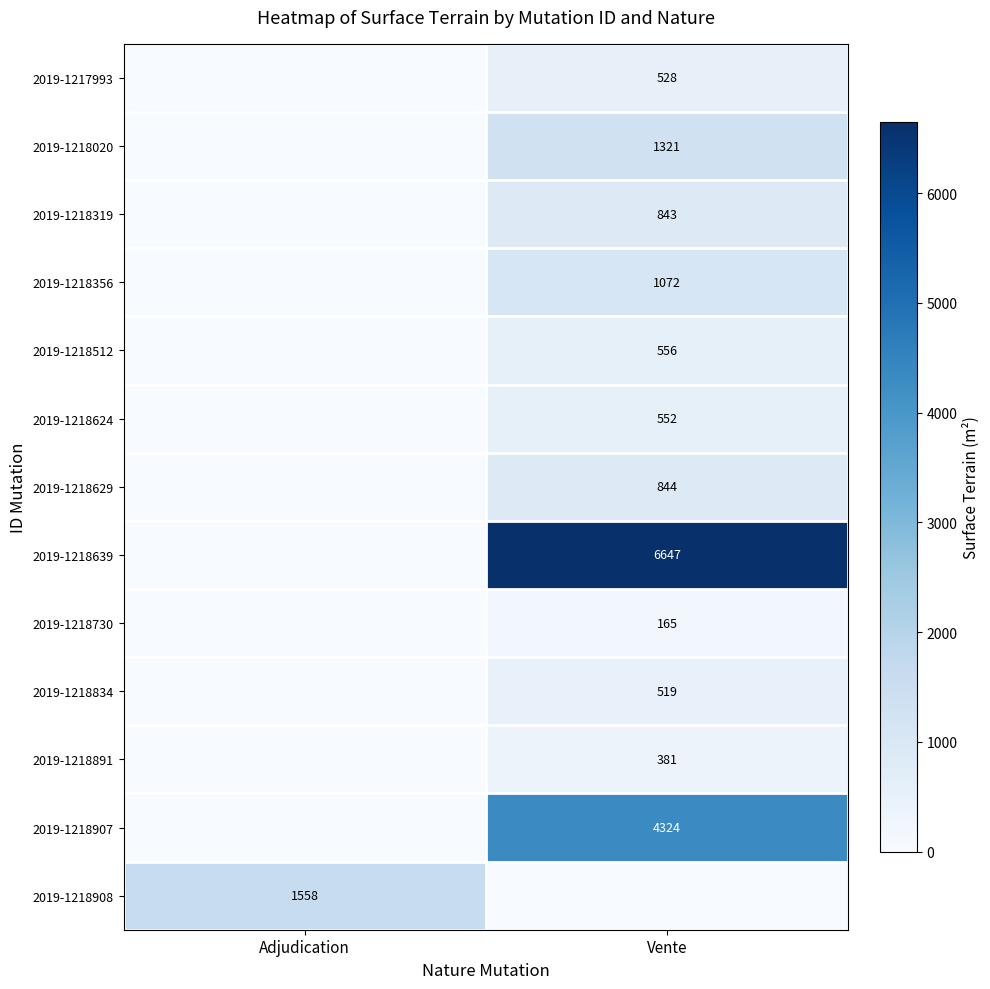

True or false: 2019-1218730 has a value of 165 at Vente.

True